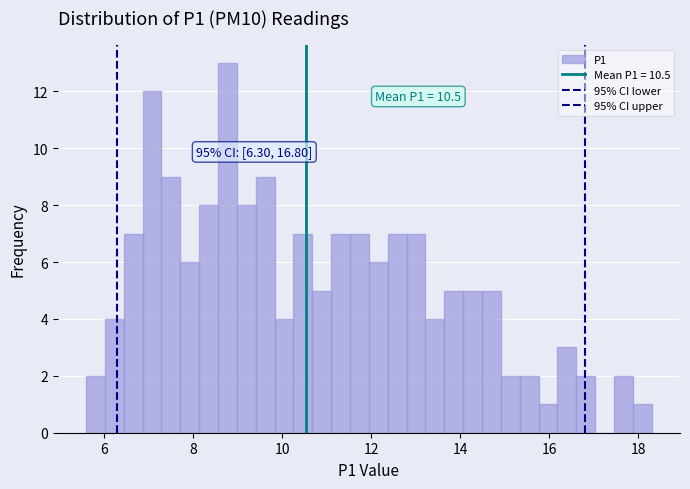

Around what value on the x-axis is the tallest bar? Give the approximate position of its centre, as read against the axis.

8.8